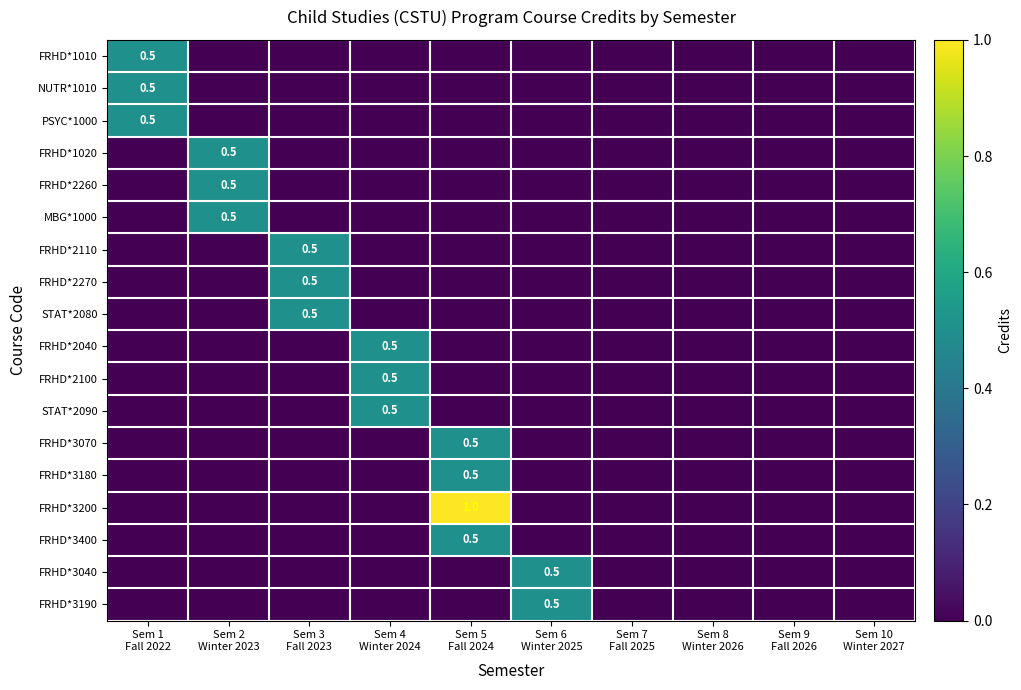

What is the maximum value for PSYC*1000?

0.5